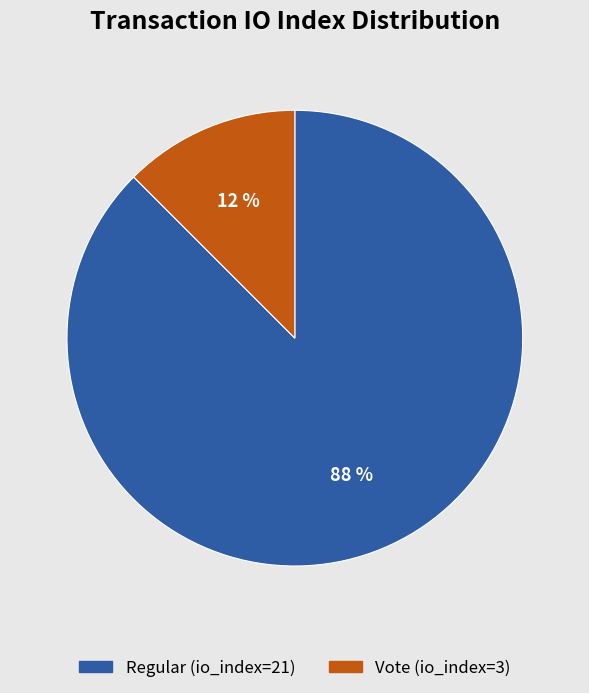

What is the smallest slice in the pie chart?

Vote (io_index=3)